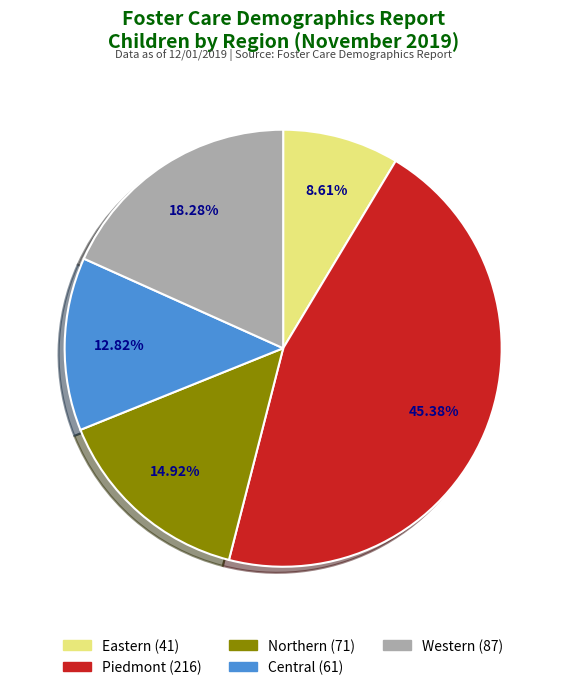

Is it true that Western is 31% of the pie?

False